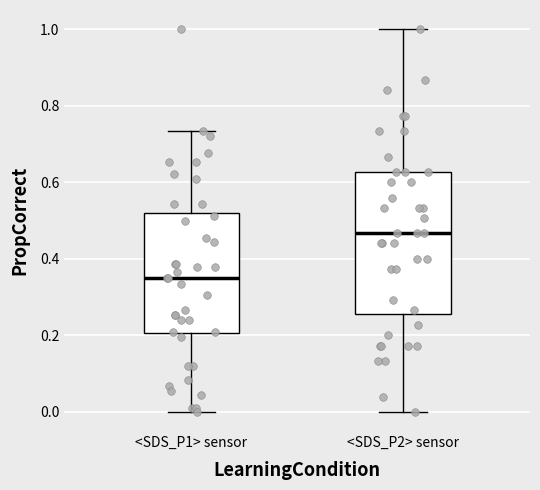

Where does the median line of the box for <SDS_P1> sensor sit on the y-axis? The values are not printed on the chart, so give them approximately, as read against the axis.

0.36